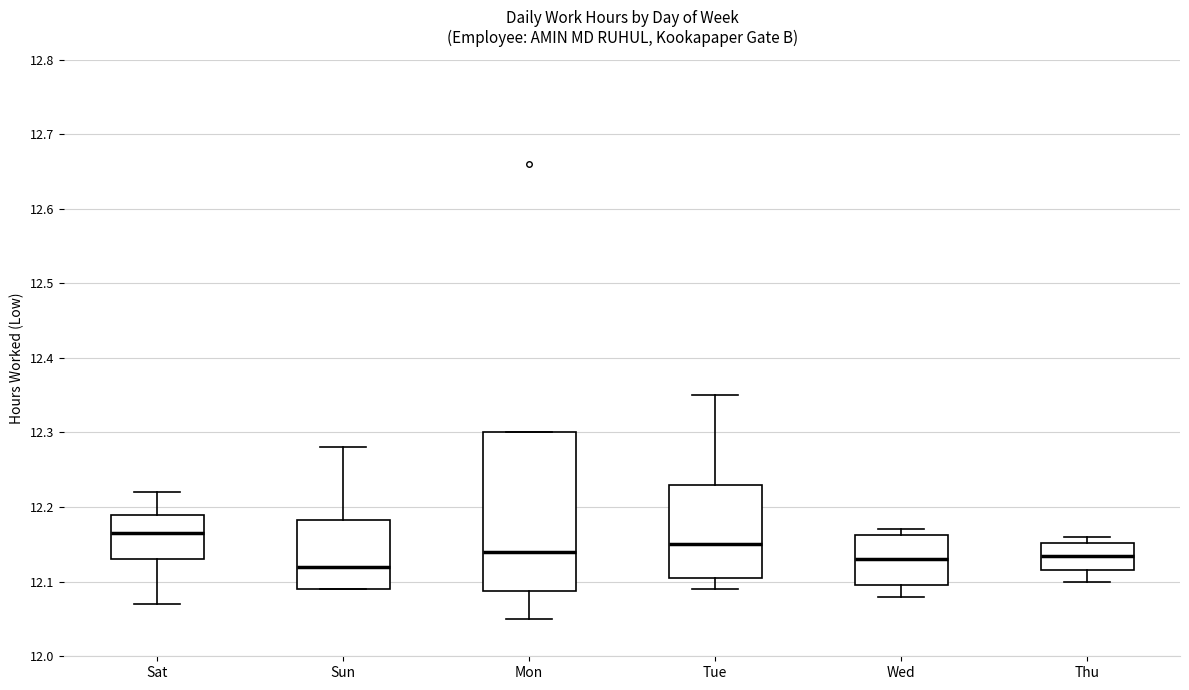

Reading left to right, read every box against the y-axis: the position of its median line, the range the box covers, and the ends of its whiskers. The values are not printed on the chart, so give them approximately, as read against the axis.

Sat: median 12.17, box 12.13 to 12.19, whiskers 12.07 to 12.22
Sun: median 12.12, box 12.09 to 12.18, whiskers 12.09 to 12.28
Mon: median 12.14, box 12.09 to 12.30, whiskers 12.05 to 12.30
Tue: median 12.15, box 12.11 to 12.23, whiskers 12.09 to 12.35
Wed: median 12.13, box 12.10 to 12.16, whiskers 12.08 to 12.17
Thu: median 12.14, box 12.12 to 12.15, whiskers 12.10 to 12.16